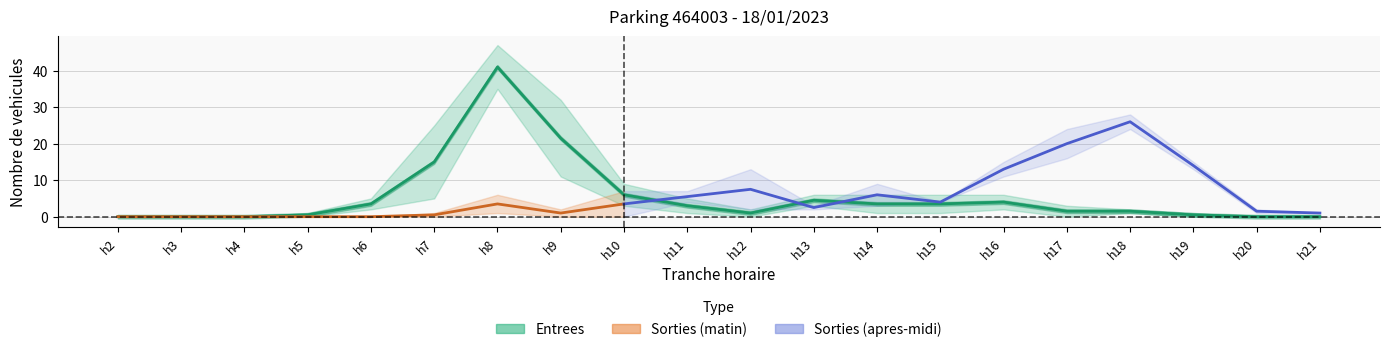

True or false: SORTIES_NB_ABONNE has more than 1 interior local peaks.

True